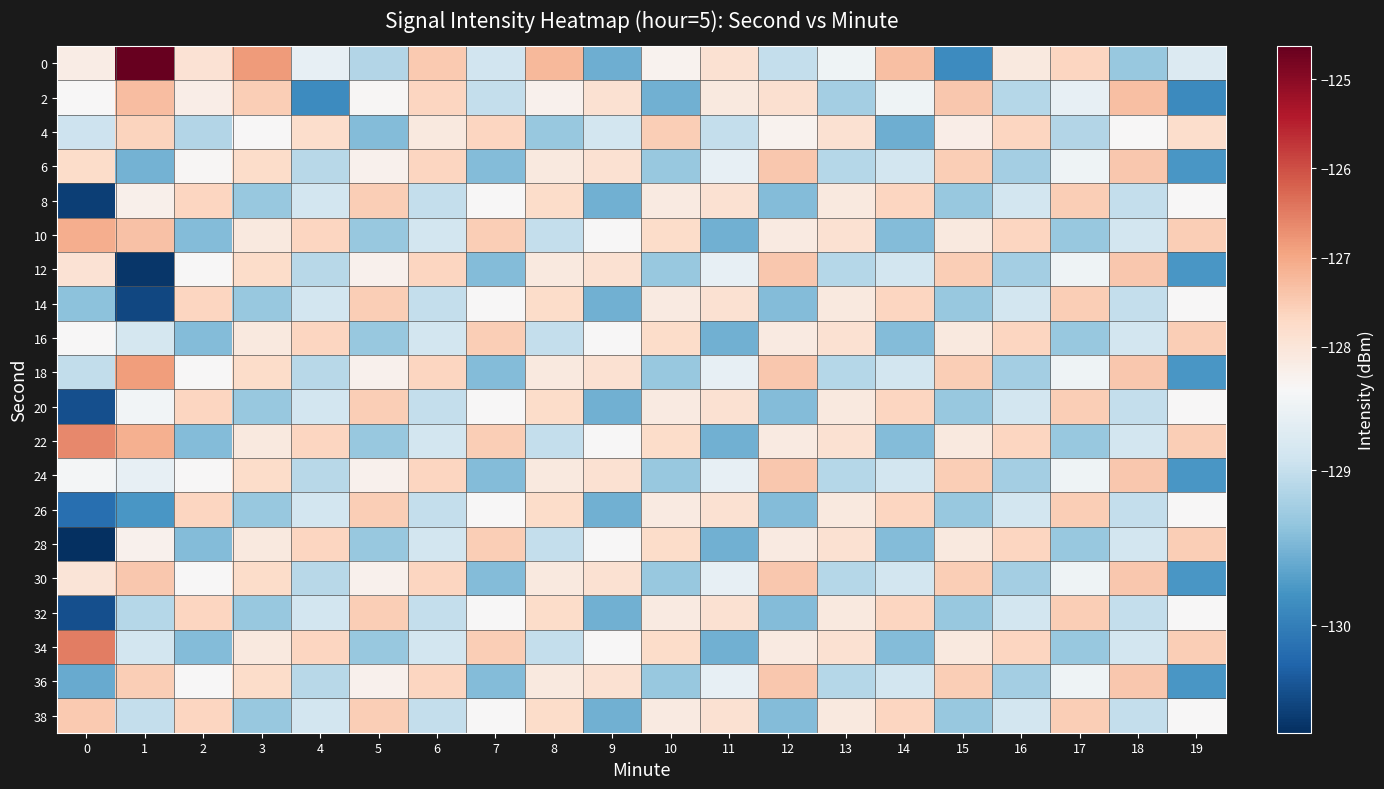

Rank the series at 9 from highest to lowest value.

2, 6, 12, 18, 24, 30, 36, 10, 16, 22, 28, 34, 4, 8, 14, 20, 26, 32, 38, 0